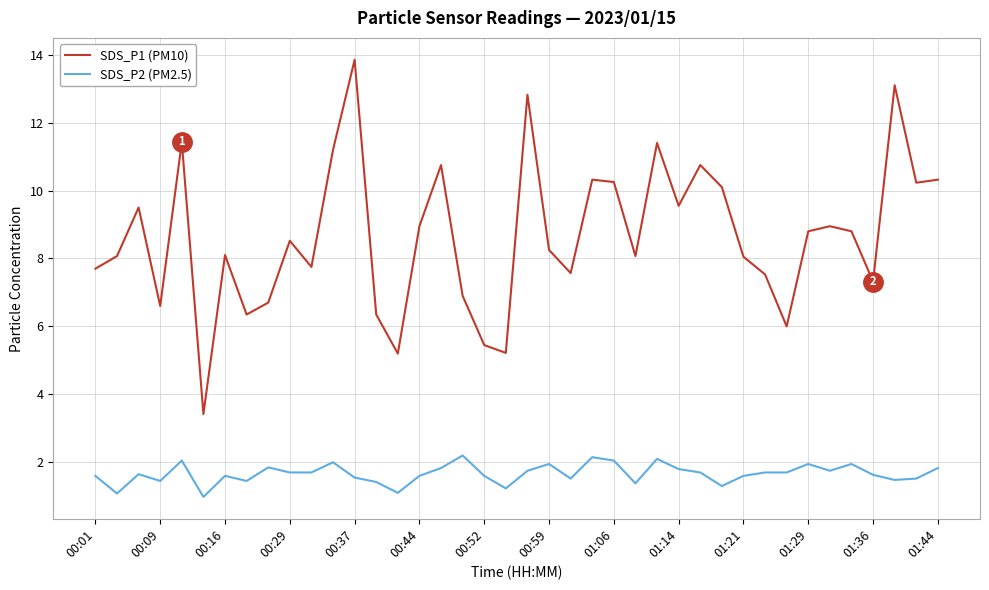

At how many categories does at least one series exceed 4?

39